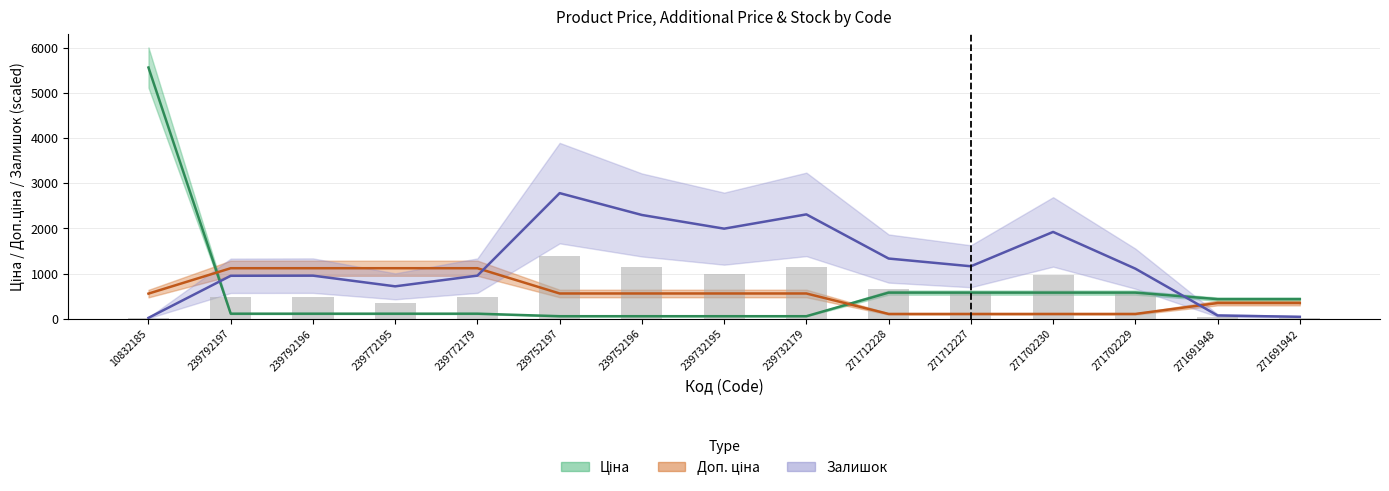

Rank the series at 271712227 from lowest to highest value.

Доп. ціна, Ціна, Залишок